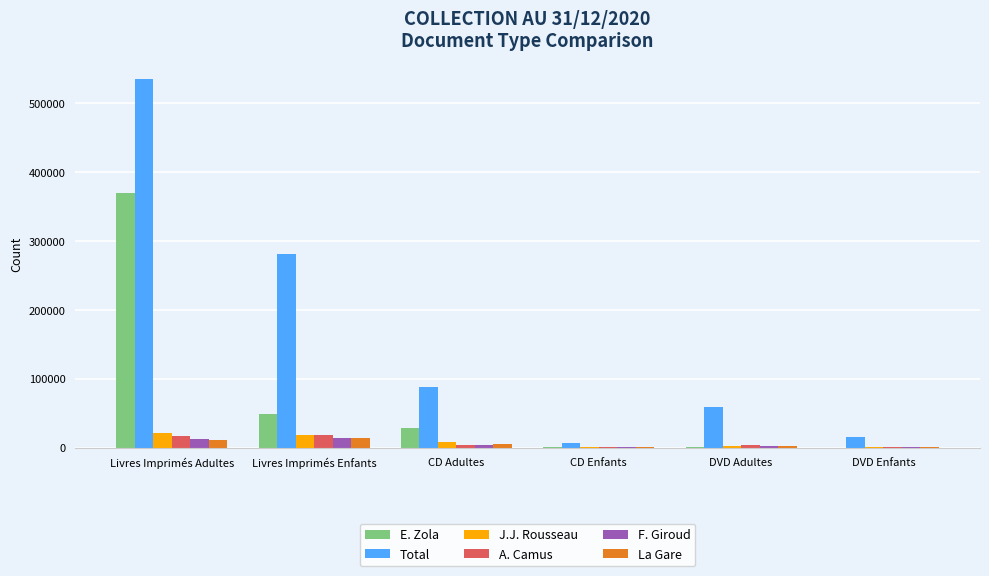

Which label corresponds to the largest value in the chart?

Livres Imprimés Adultes